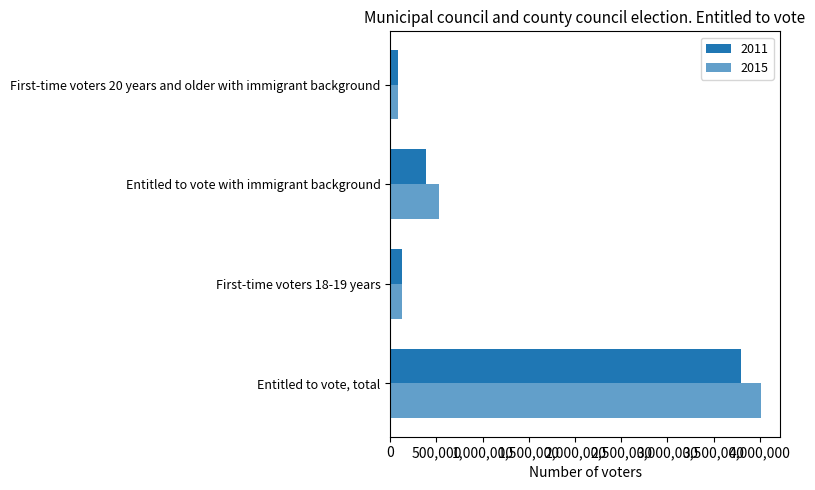

How many data points does each series have?

4